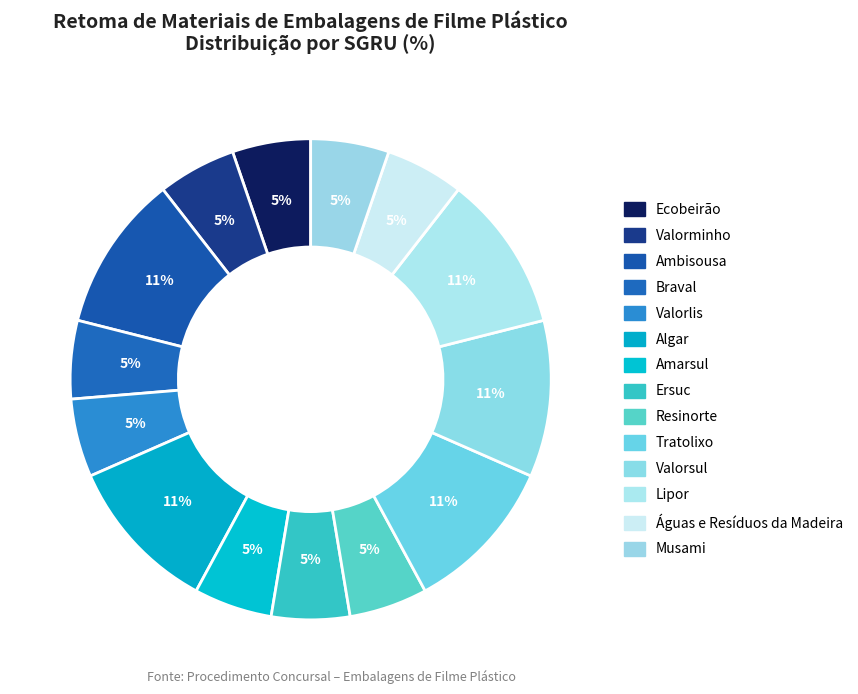

Which slice is the largest?

Valorsul